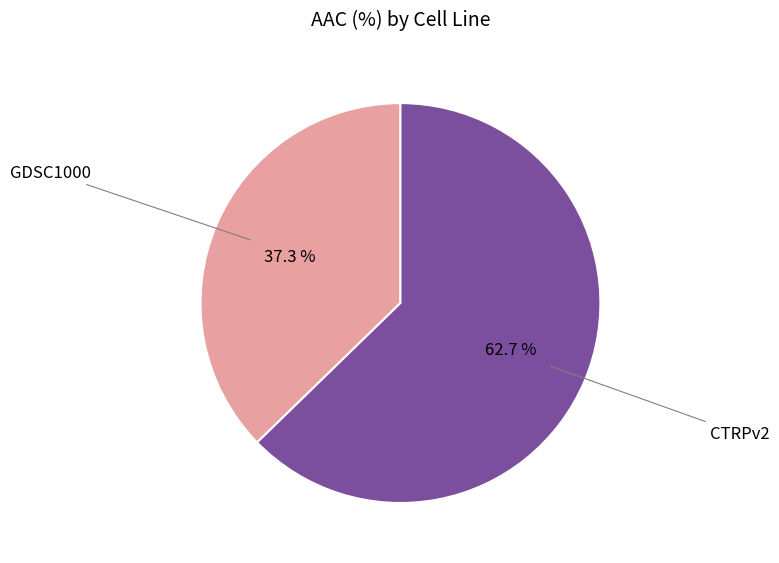

Is GDSC1000 the majority of the pie?

No